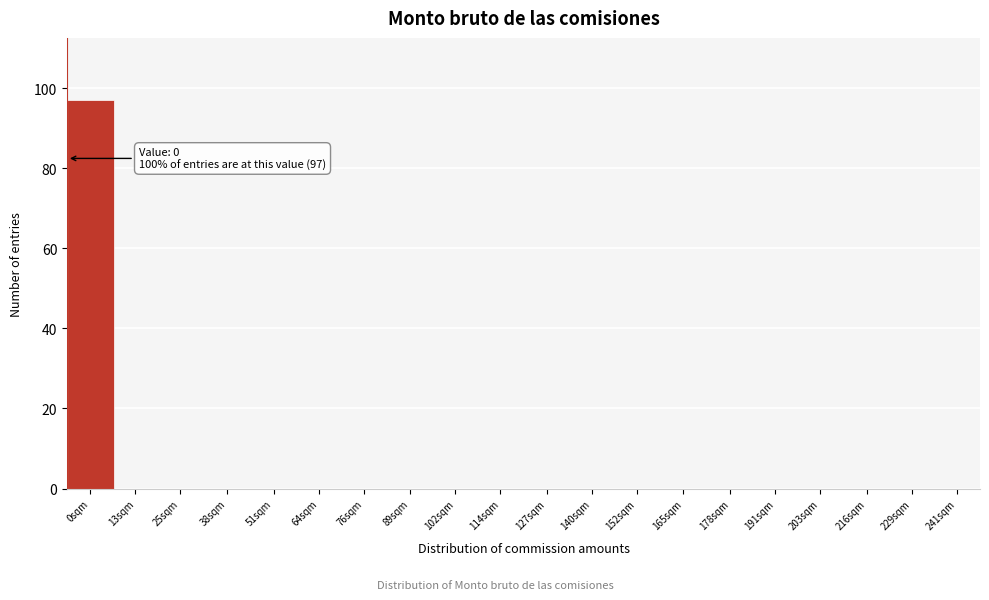

Reading left to right, transcribe all the data shown in this chart.

0sqm=97	13sqm=0	25sqm=0	38sqm=0	51sqm=0	64sqm=0	76sqm=0	89sqm=0	102sqm=0	114sqm=0	127sqm=0	140sqm=0	152sqm=0	165sqm=0	178sqm=0	191sqm=0	203sqm=0	216sqm=0	229sqm=0	241sqm=0